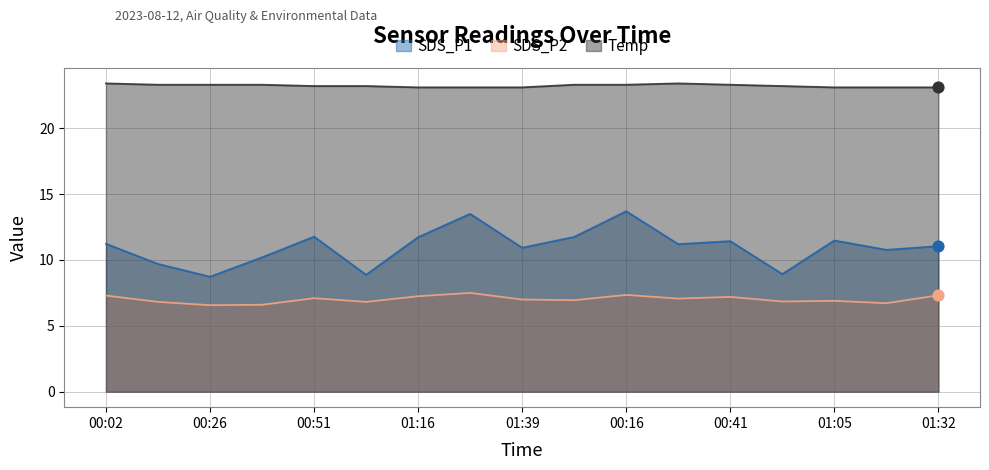

Which series has the widest spread of Y values?

SDS_P1